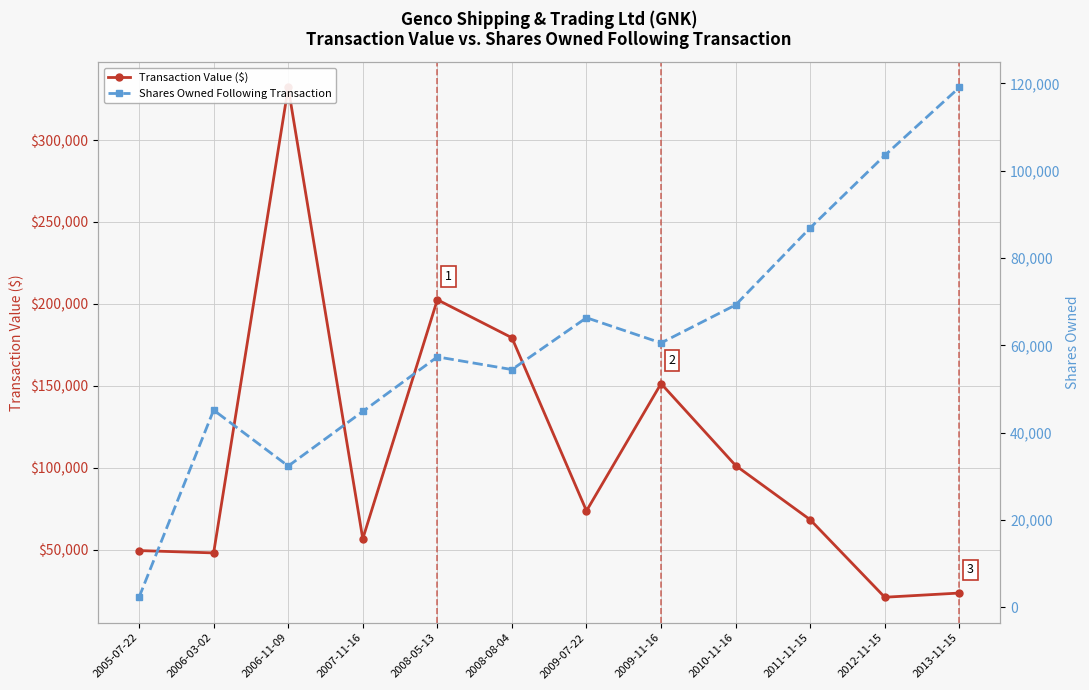

What is the difference between the maximum and minimum values in the Transaction Value ($) series?

311262